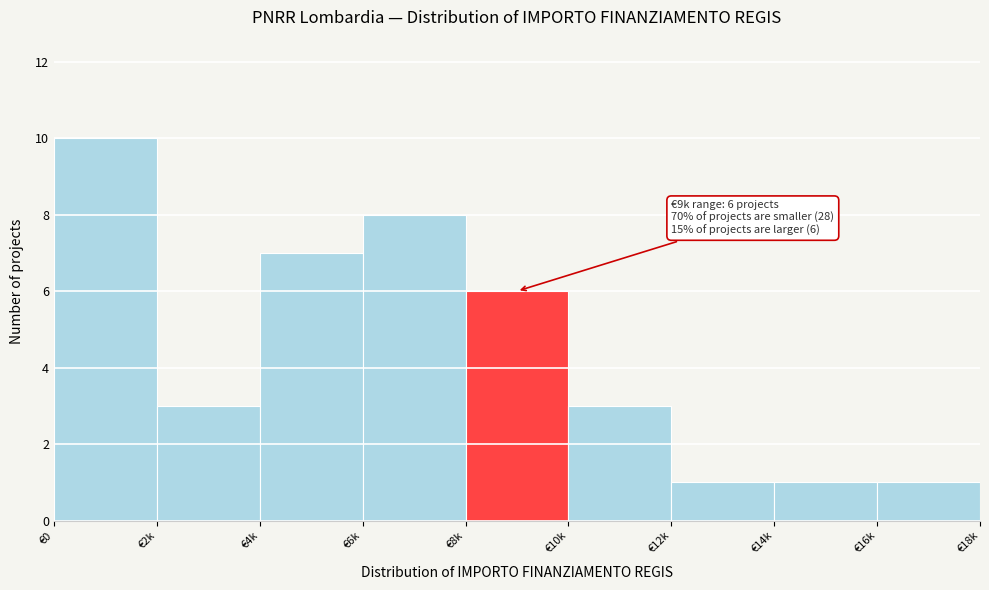

Reading left to right, transcribe all the data shown in this chart.

10	3	7	8	6	3	1	1	1